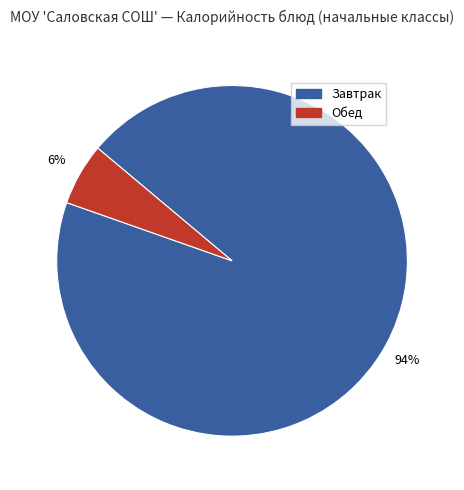

To the nearest percent, what is the average slice percentage?

50%